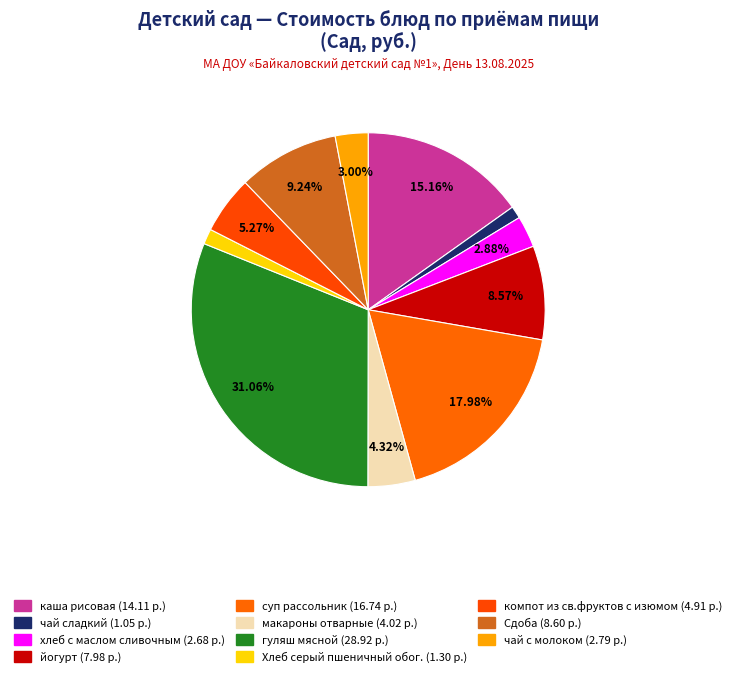

Is it true that чай с молоком is 1% of the pie?

False